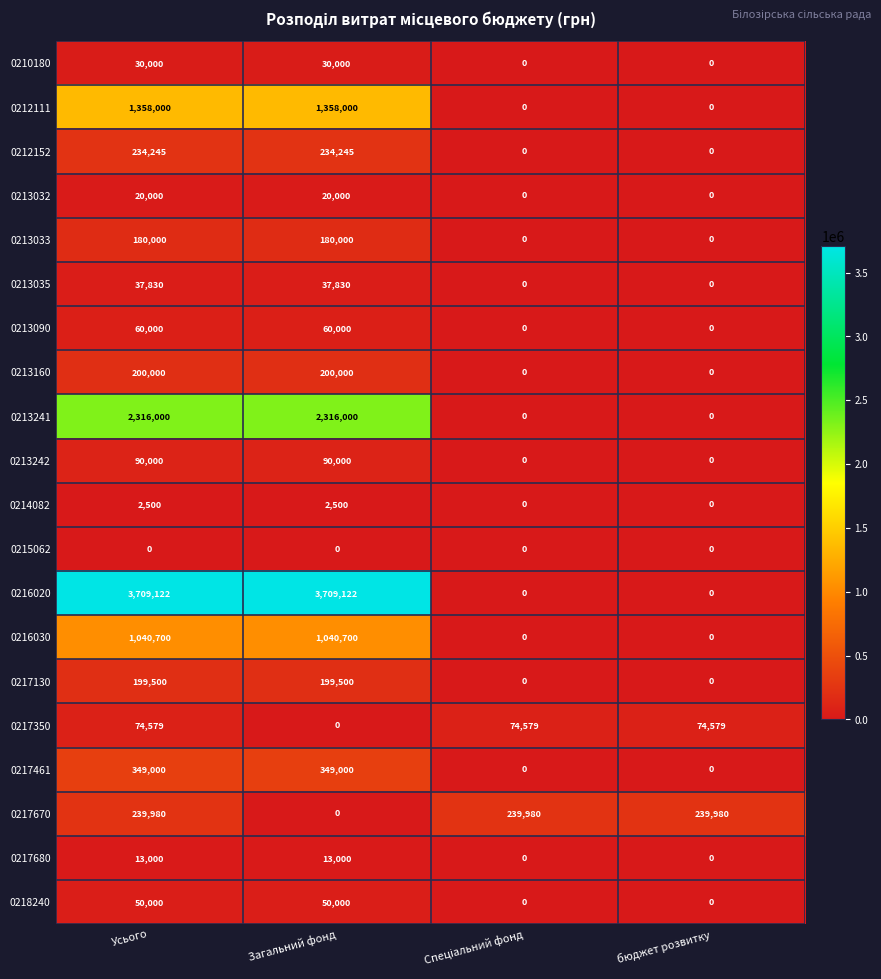

Which series has the largest range (max minus min)?

0216020